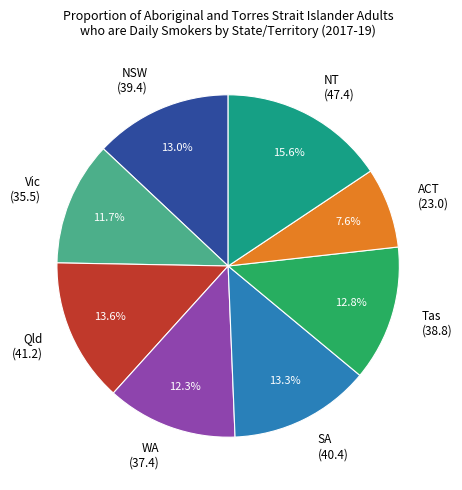

Between Tas (38.8) and NT (47.4), which is larger?

NT (47.4)